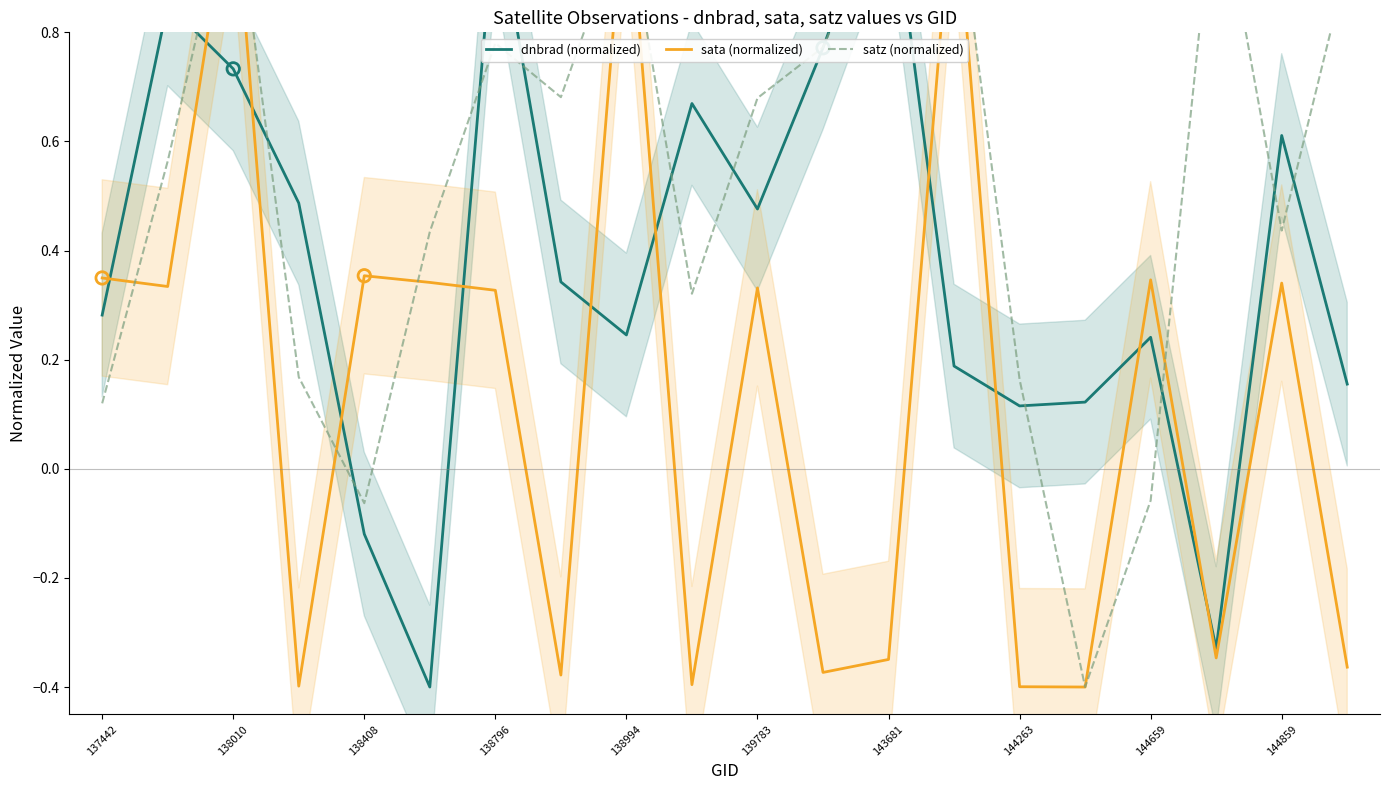

Which series has the largest total across all categories?

satz (normalized)